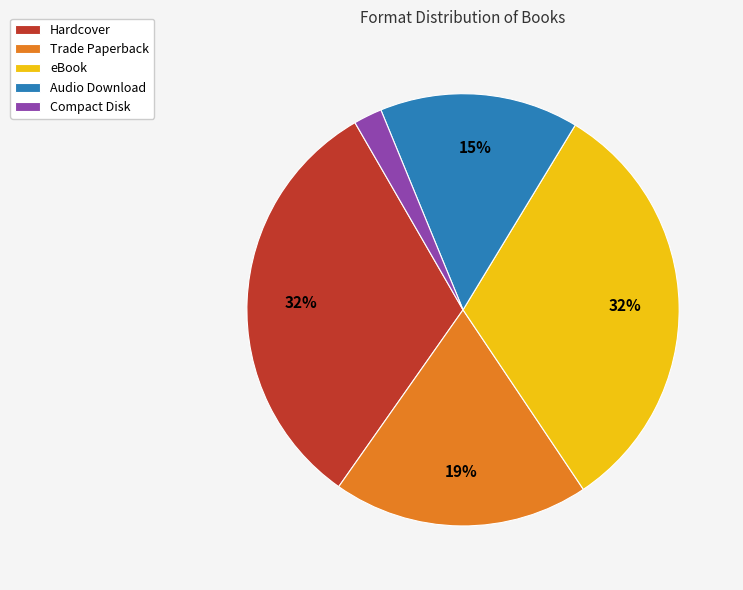

True or false: eBook accounts for 40% of the total.

False